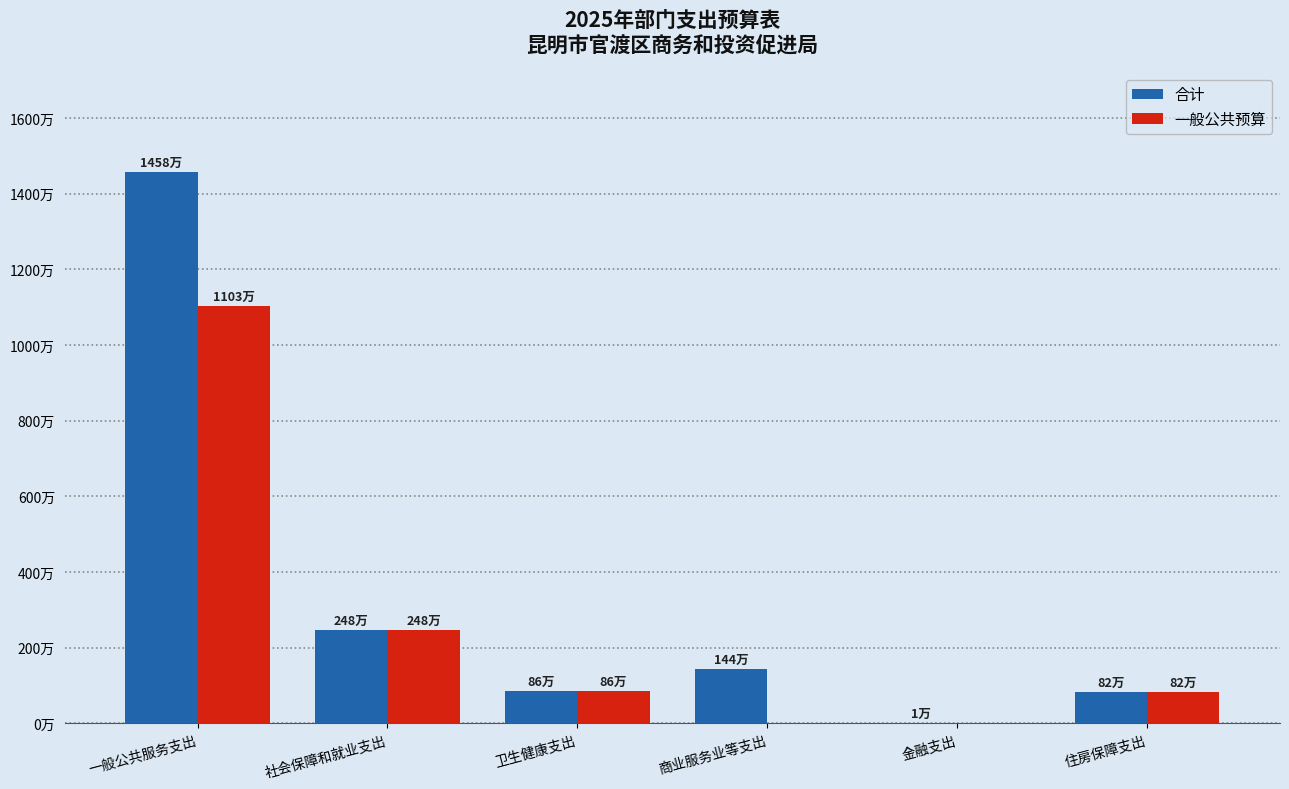

What are all the series names shown in the legend?

合计, 一般公共预算